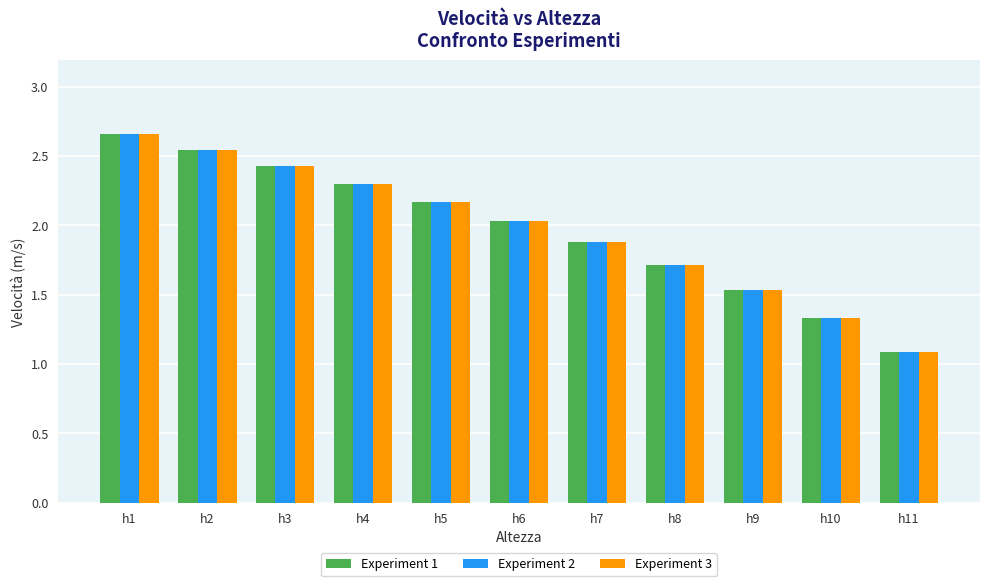

Which category has the lowest value across all series?

h11